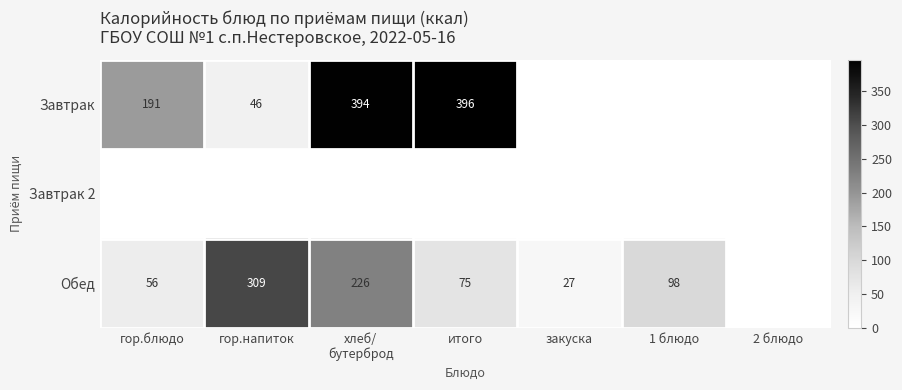

True or false: Завтрак has a value of 396 at итого.

True